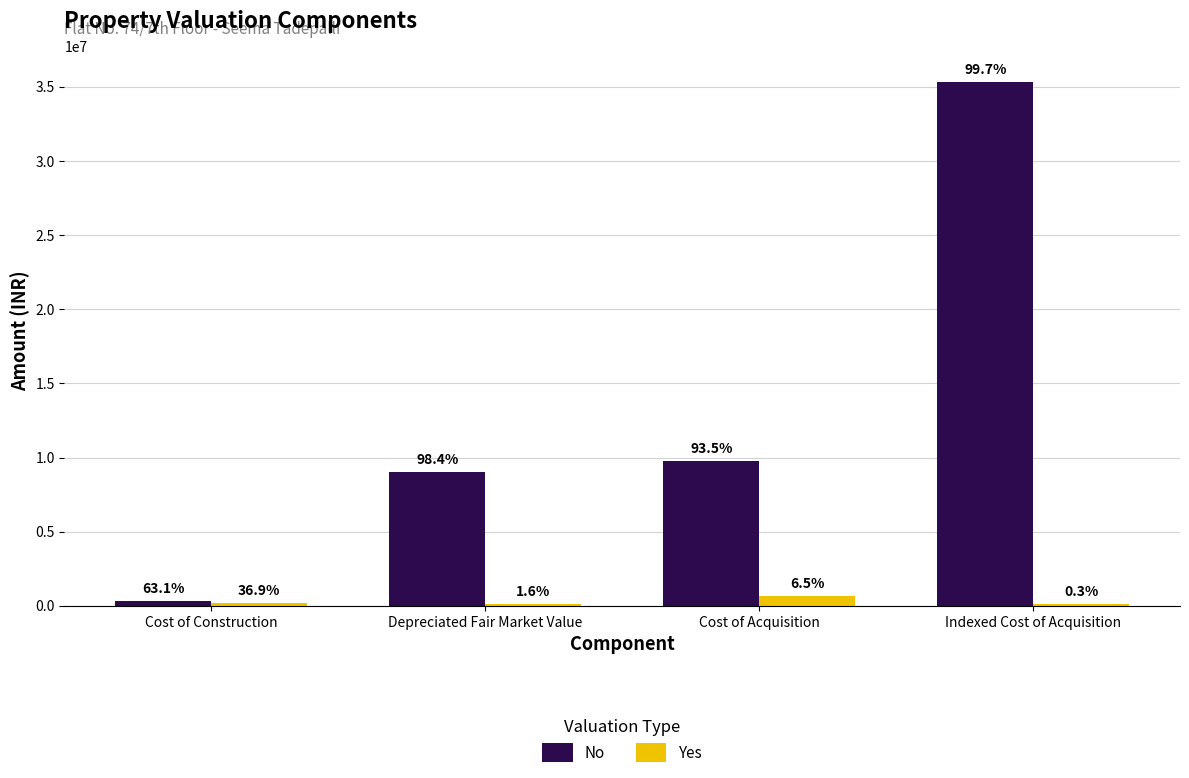

How many groups of bars are there?

4